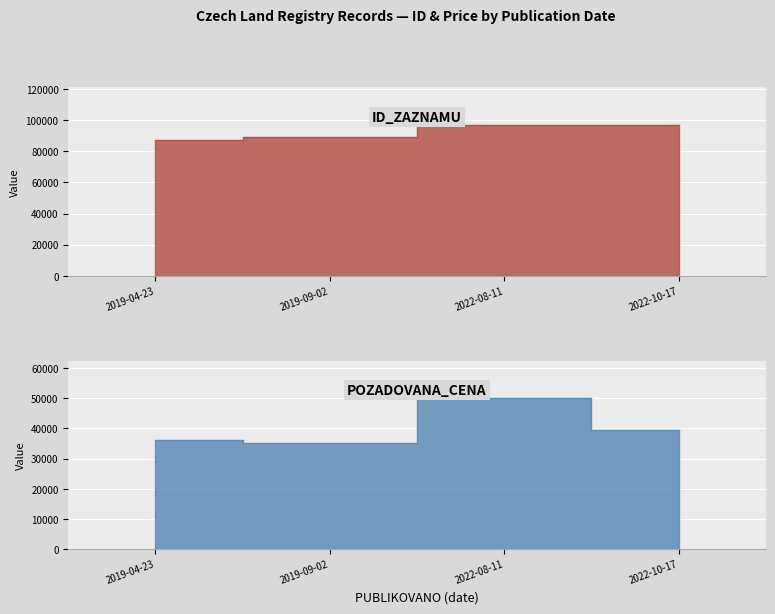

List the labels in order of POZADOVANA_CENA value, smallest first.

2019-09-02, 2019-04-23, 2022-10-17, 2022-08-11